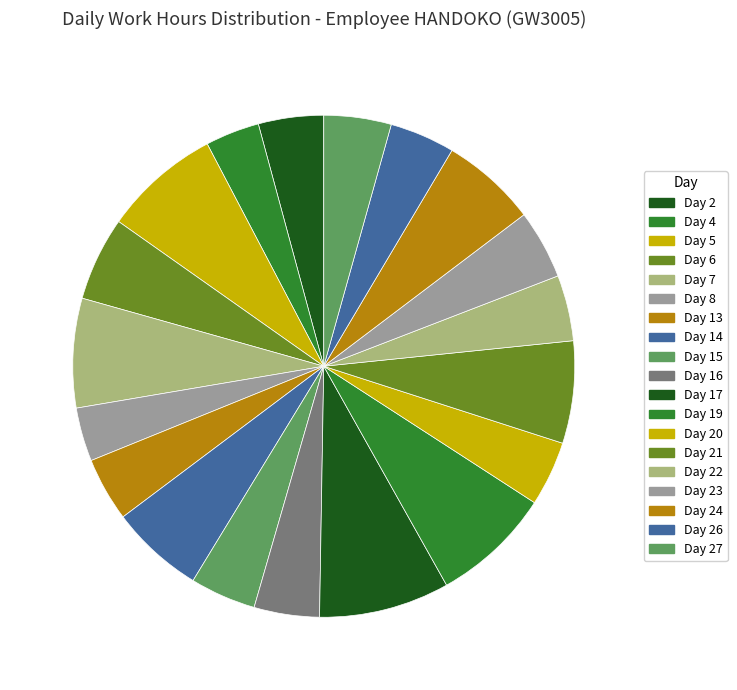

Is Day 14 the majority of the pie?

No